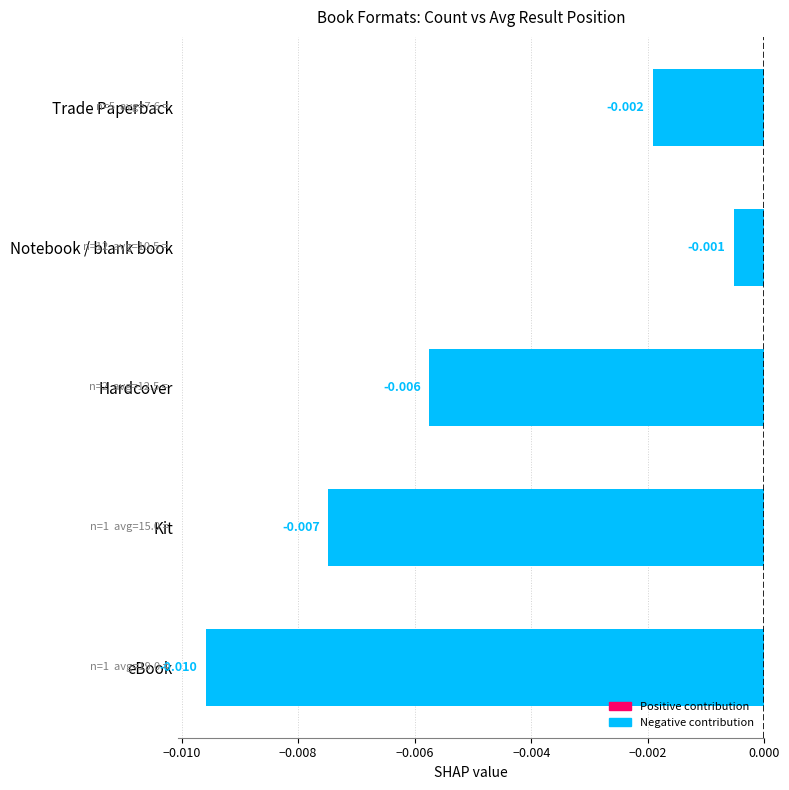

Between Kit and Hardcover, which is larger?

Hardcover